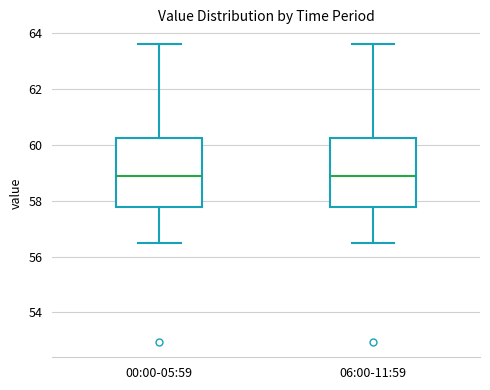

Reading left to right, transcribe this box plot: for each box, give where its median line is, the range the box spans, and where its two whiskers end, as read against the y-axis. The values are not printed on the chart, so give them approximately, as read against the axis.

00:00-05:59: median 58.8, box 57.8 to 60.2, whiskers 56.6 to 63.6
06:00-11:59: median 58.8, box 57.8 to 60.2, whiskers 56.6 to 63.6